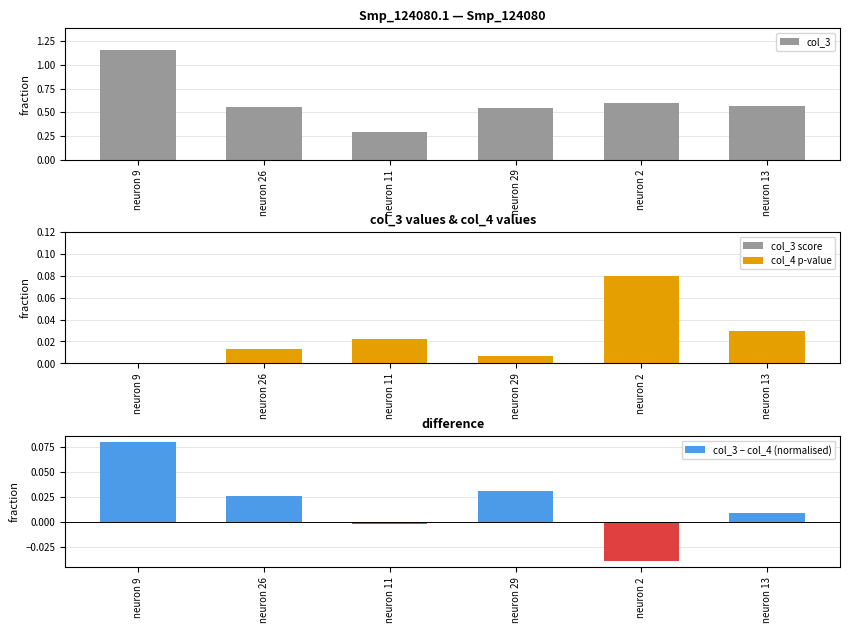

What is the difference between the maximum and minimum values in the col_3 − col_4 (normalised) series?

0.1